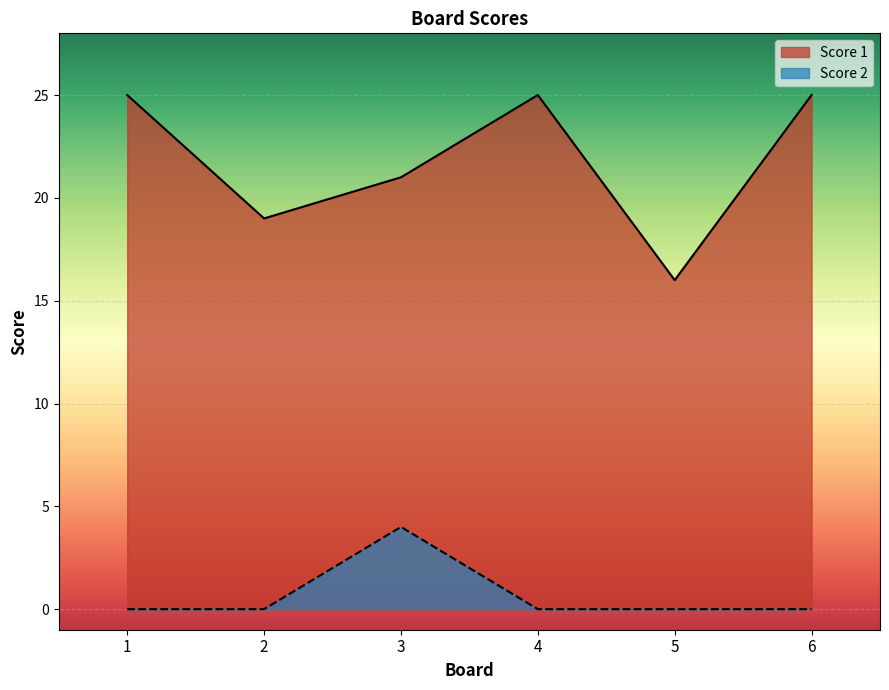

What is the maximum value for Score 2?

4